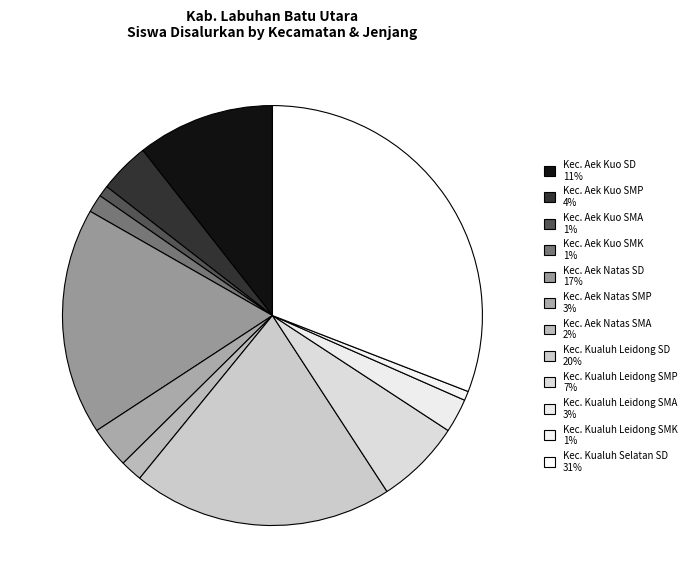

Rank the categories by value from highest to lowest.

Kec. Kualuh Selatan SD, Kec. Kualuh Leidong SD, Kec. Aek Natas SD, Kec. Aek Kuo SD, Kec. Kualuh Leidong SMP, Kec. Aek Kuo SMP, Kec. Aek Natas SMP, Kec. Kualuh Leidong SMA, Kec. Aek Natas SMA, Kec. Aek Kuo SMK, Kec. Aek Kuo SMA, Kec. Kualuh Leidong SMK